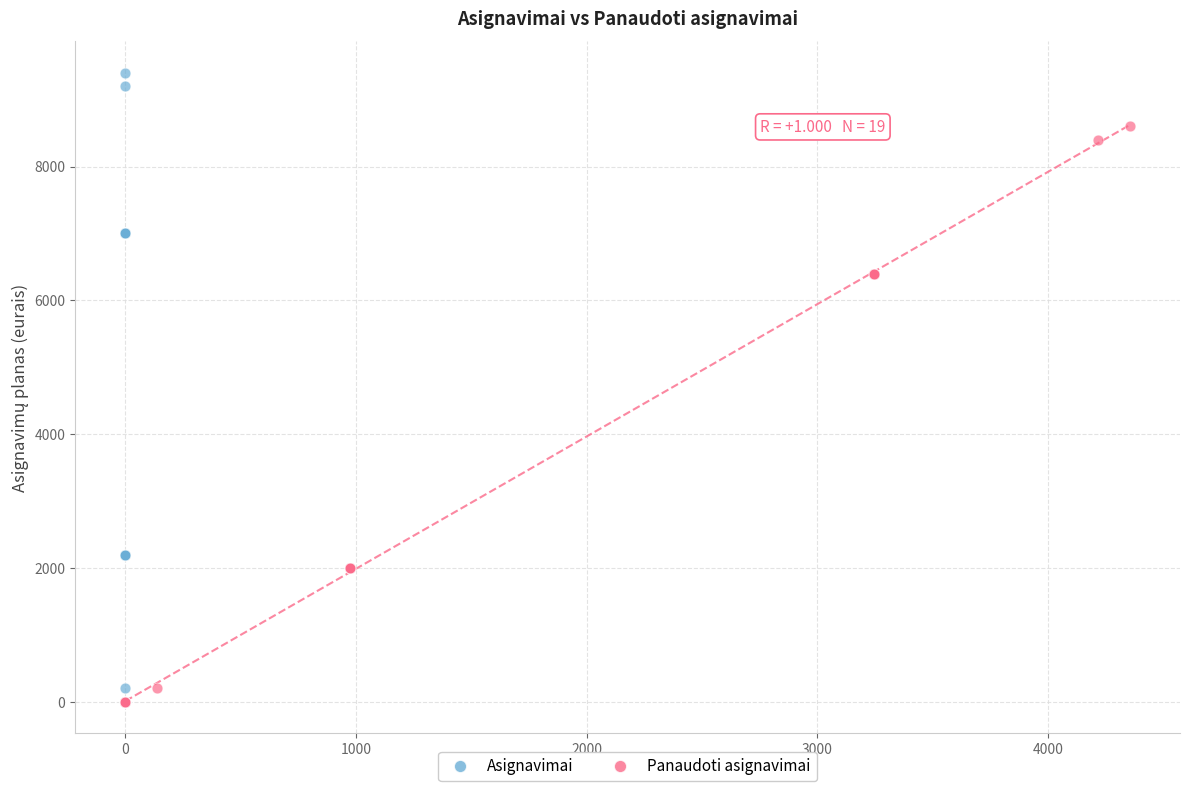

Which series reaches the maximum Y coordinate?

Asignavimai